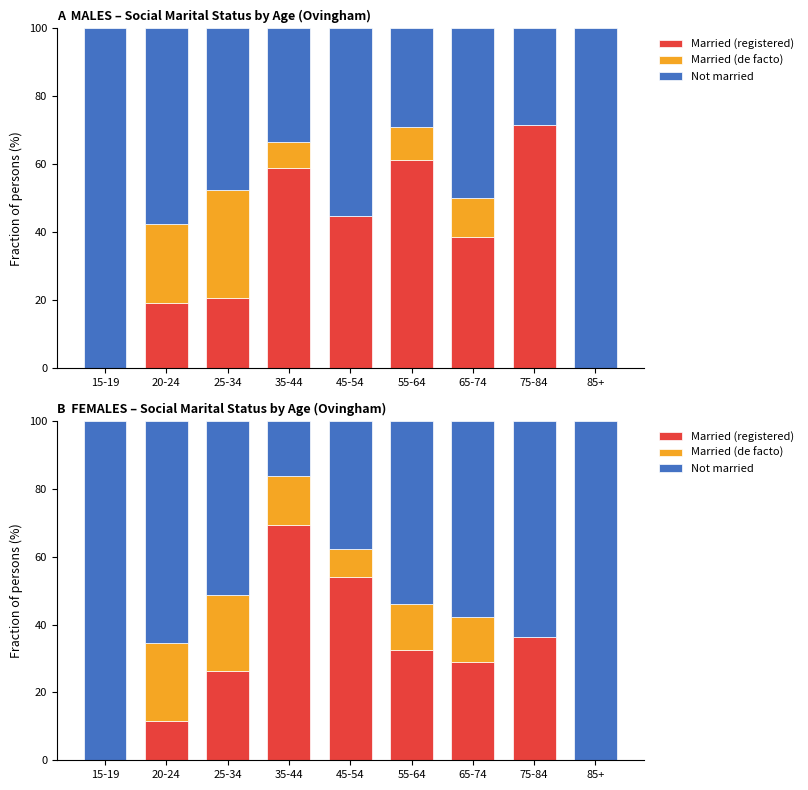

How many data points in Married (registered) are less than 28?

4